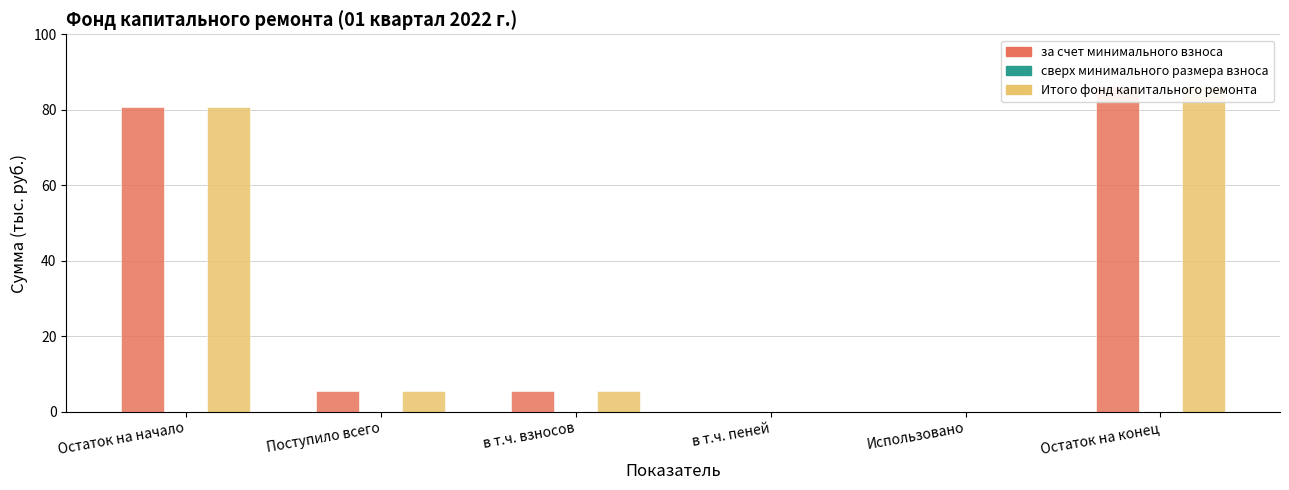

Rank the series at в т.ч. пеней from highest to lowest value.

за счет минимального взноса, сверх минимального размера взноса, Итого фонд капитального ремонта